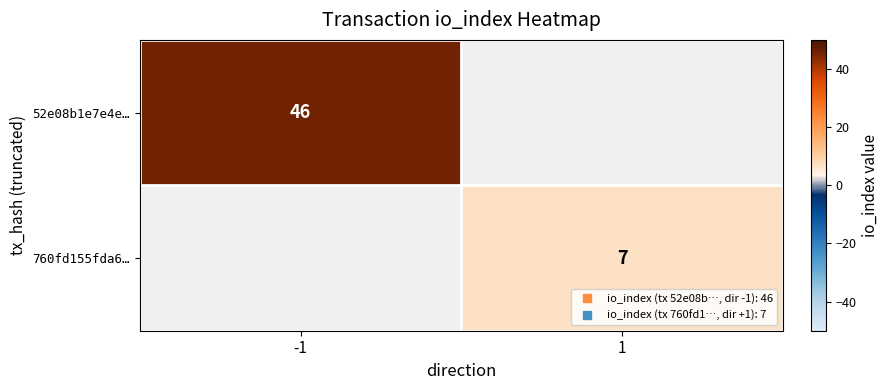

At how many categories does at least one series exceed 10?

1